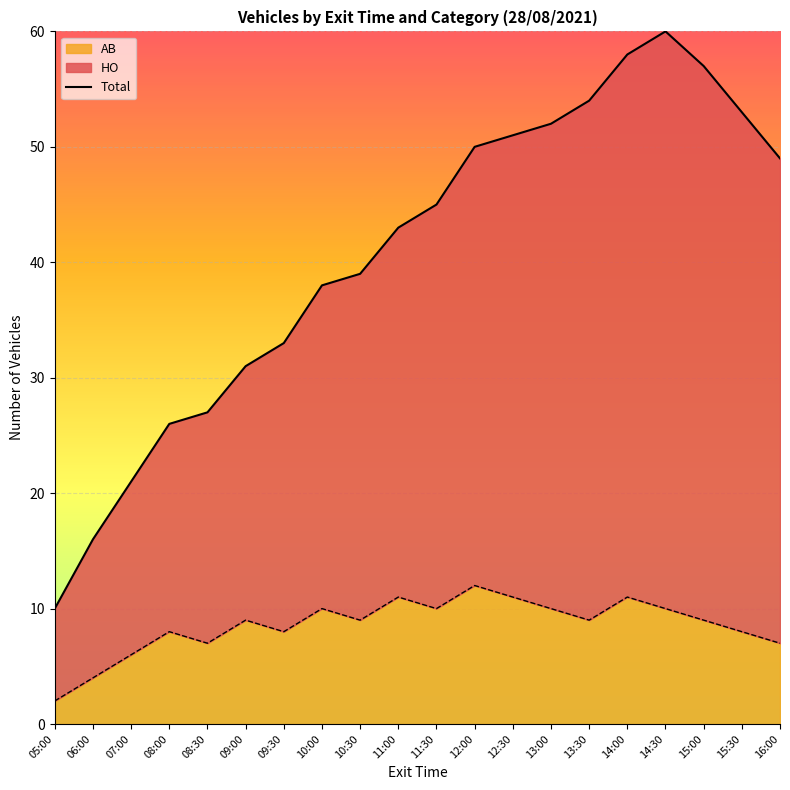

What is the minimum value shown in the chart?

10